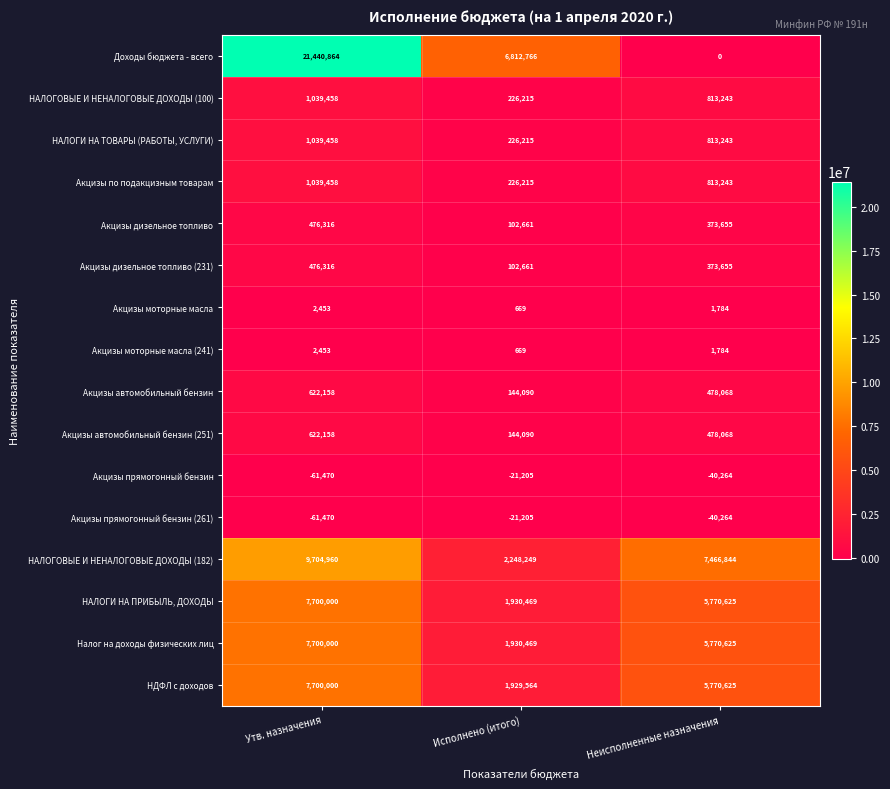

Which series has the widest spread of values?

Доходы бюджета - всего